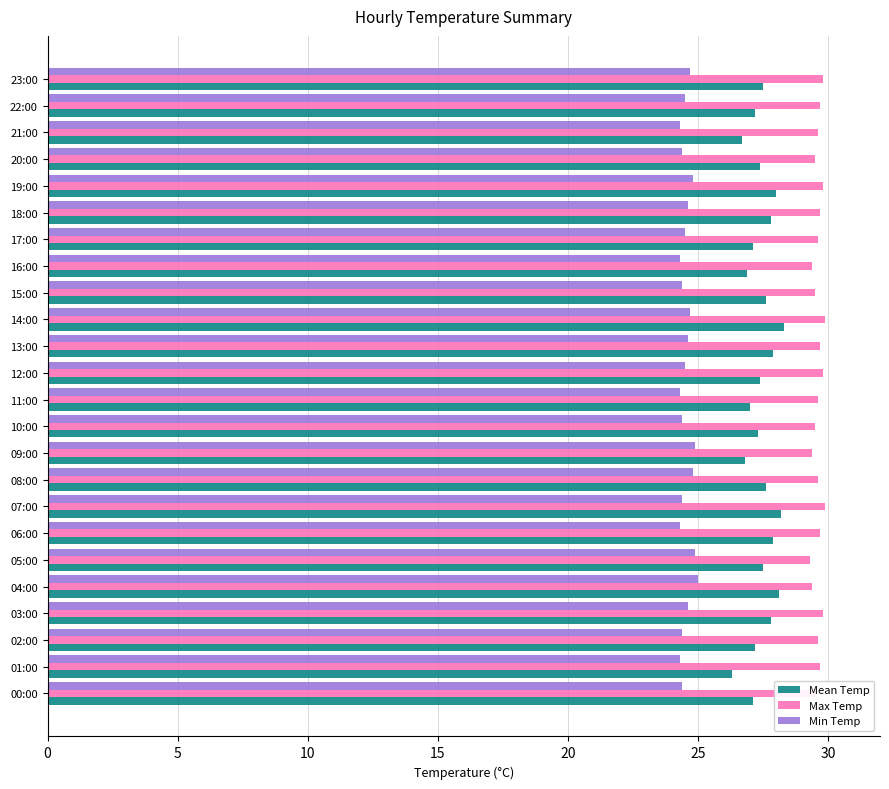

Which series has the largest total across all categories?

Max Temp